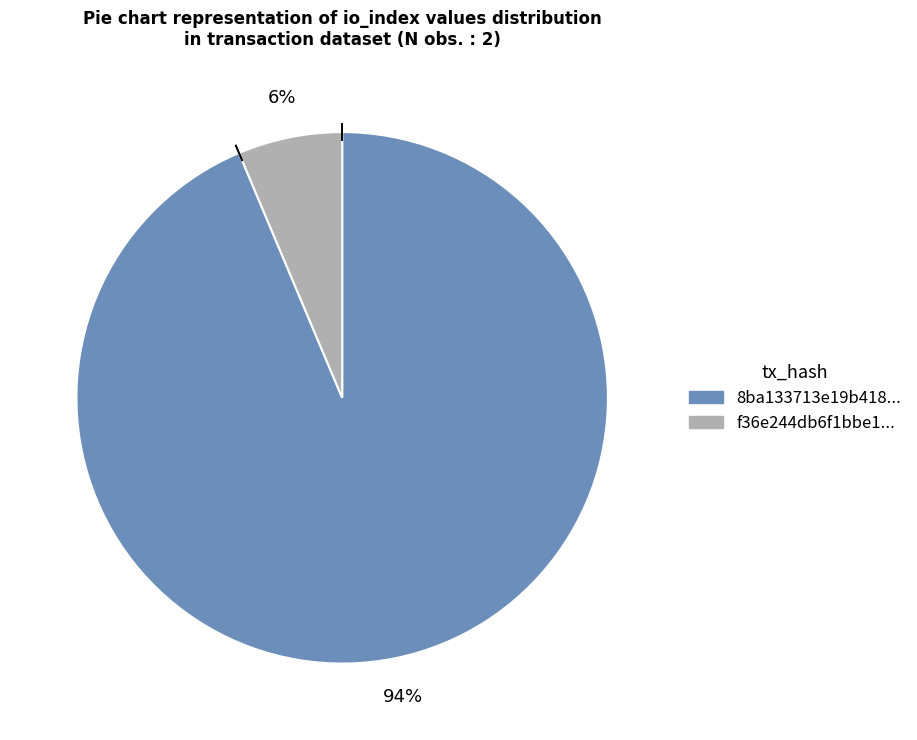

Is there a majority slice in this chart?

Yes